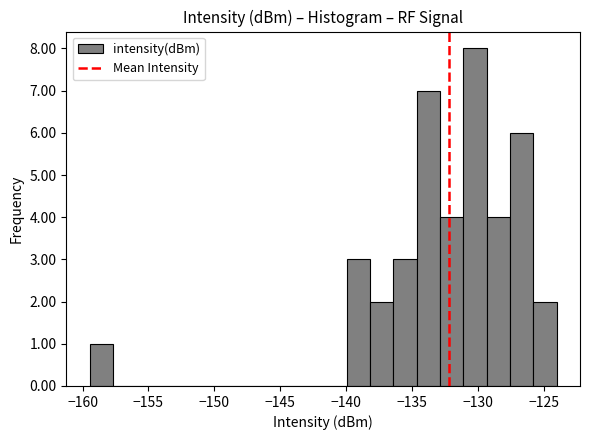

Around what value on the x-axis is the tallest bar? Give the approximate position of its centre, as read against the axis.

-130.0